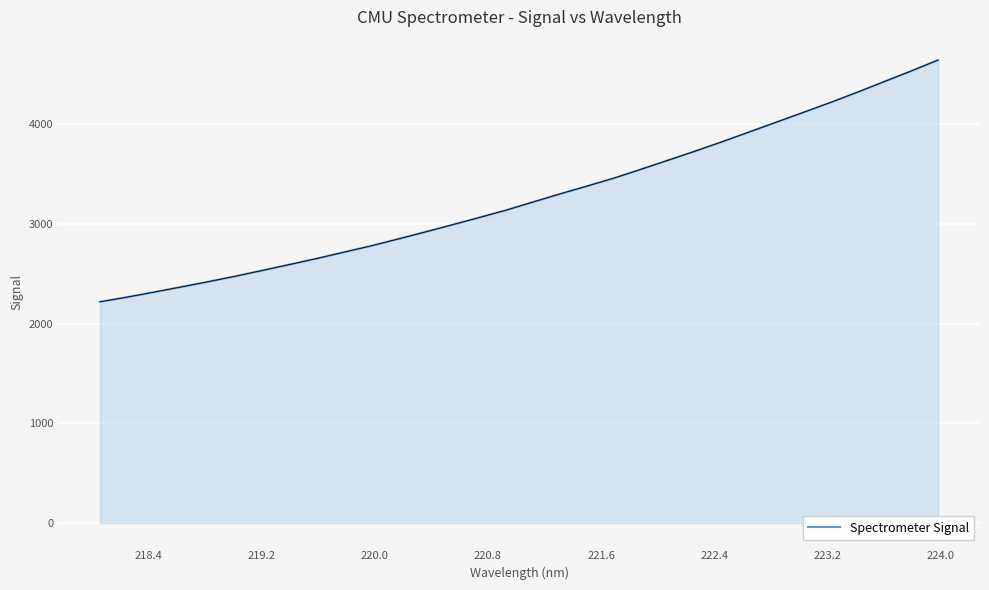

How many values are below 3219?

16